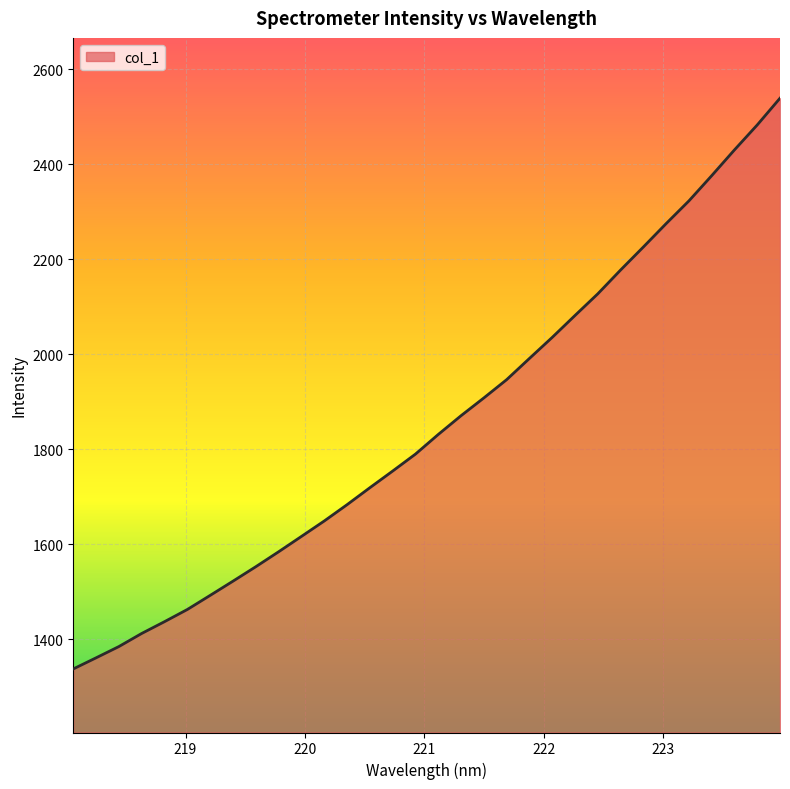

What is the greatest value displayed?

2538.7